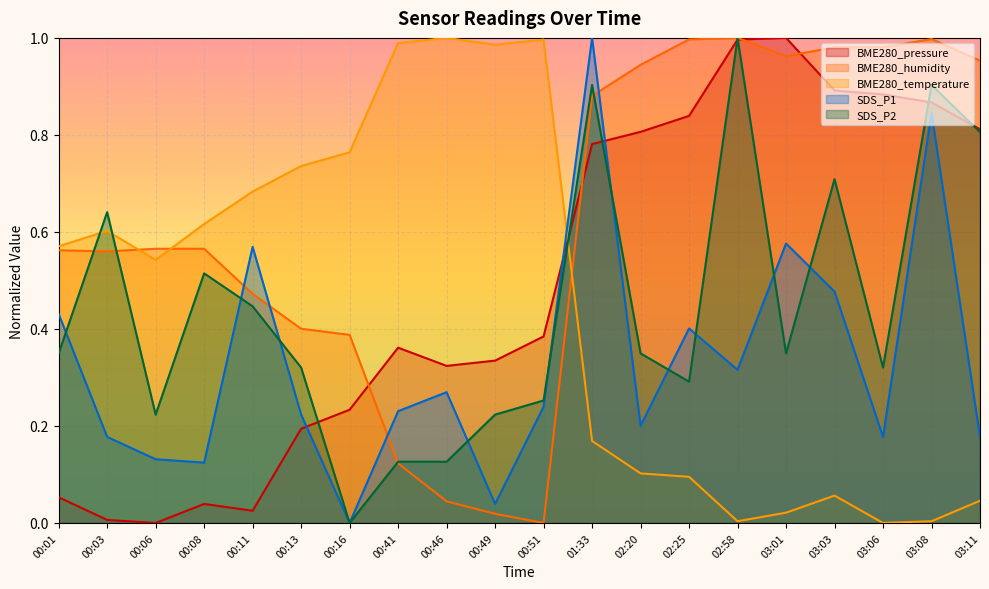

After their last crossing, which series has the higher values: SDS_P2 or SDS_P1?

SDS_P2